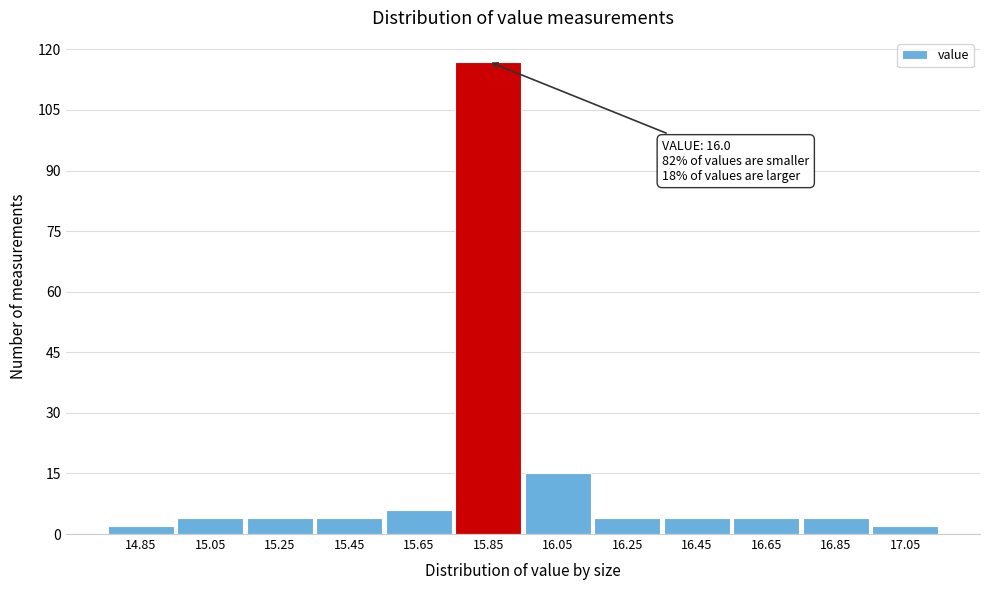

Reading left to right, transcribe all the data shown in this chart.

2	4	4	4	6	117	15	4	4	4	4	2